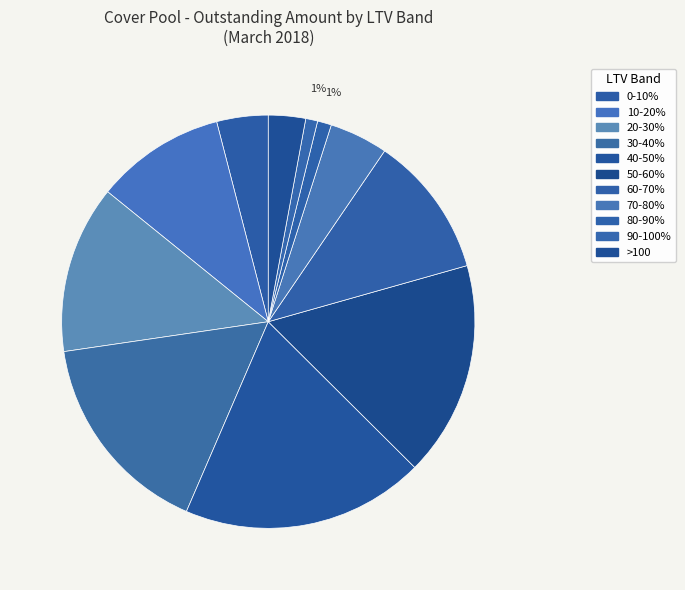

Which has a higher value, 50-60% or 10-20%?

50-60%